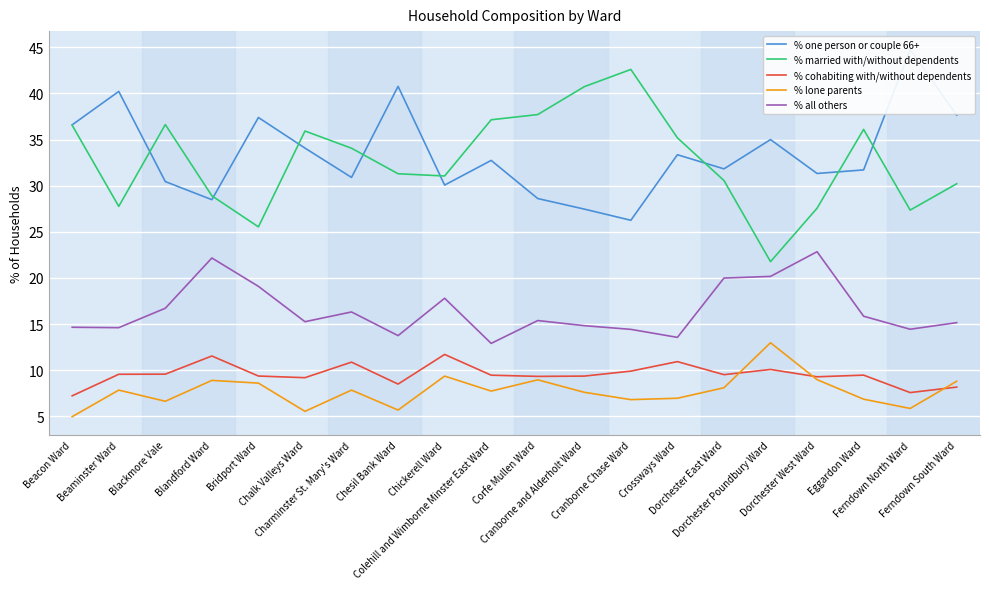

What is the value of the % cohabiting with/without dependents point at the 1st from the left?

7.2